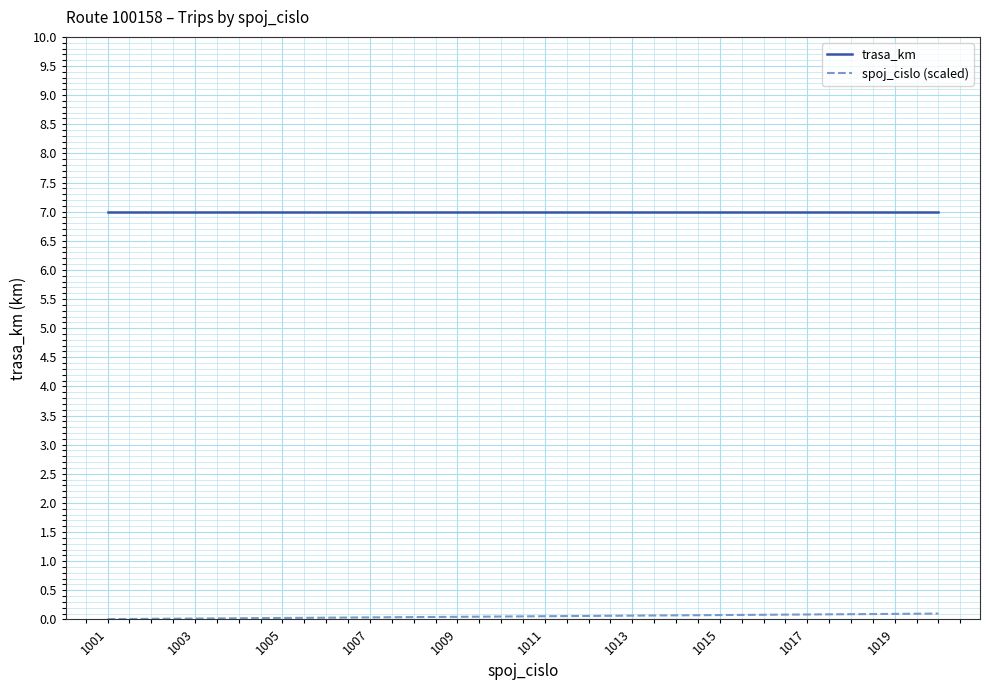

What is the maximum value for trasa_km?

7.0